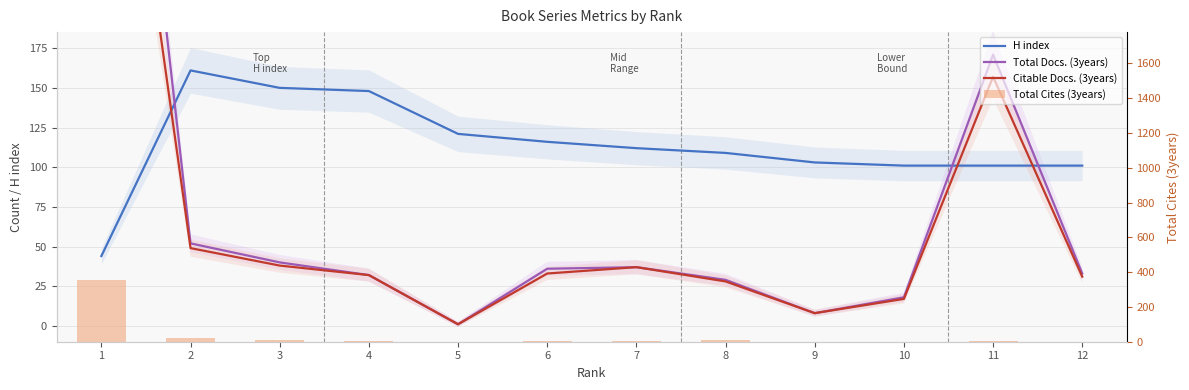

At which category is the sum across all series the highest?

1